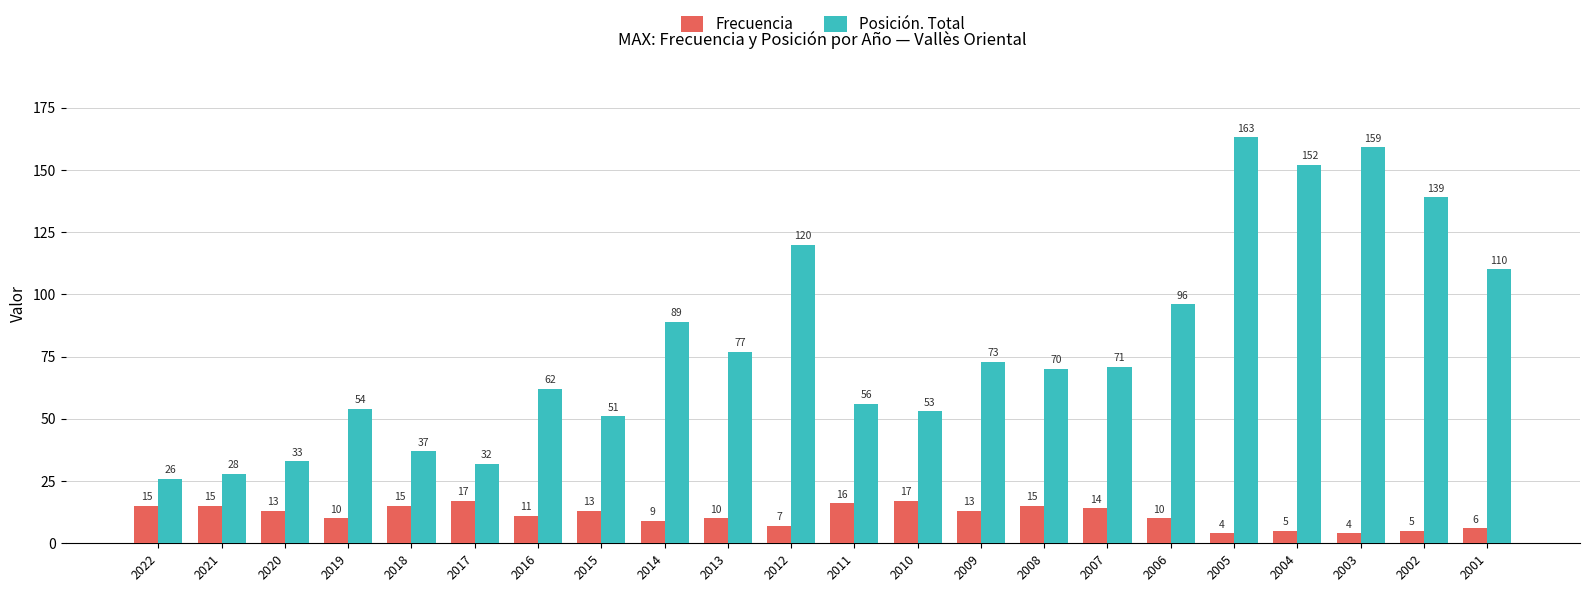

What is the average value of the Posición. Total series?

80